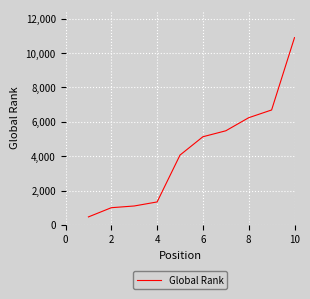

What is the maximum value shown in the chart?

10902